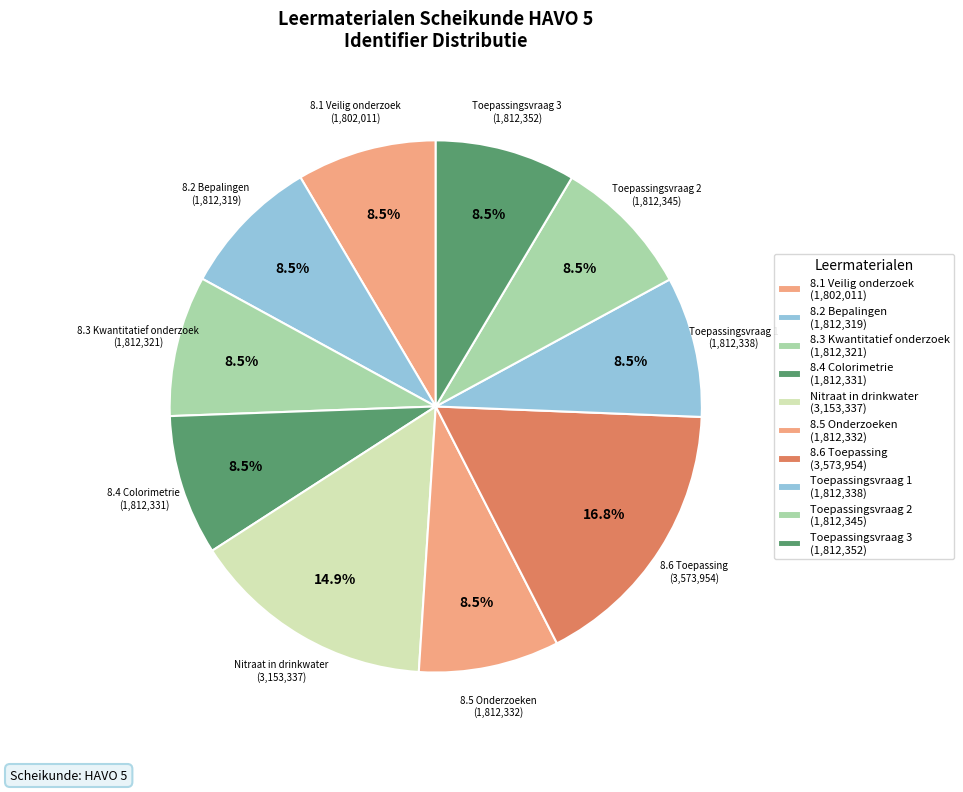

Is it true that Toepassingsvraag 1 is 9% of the pie?

True